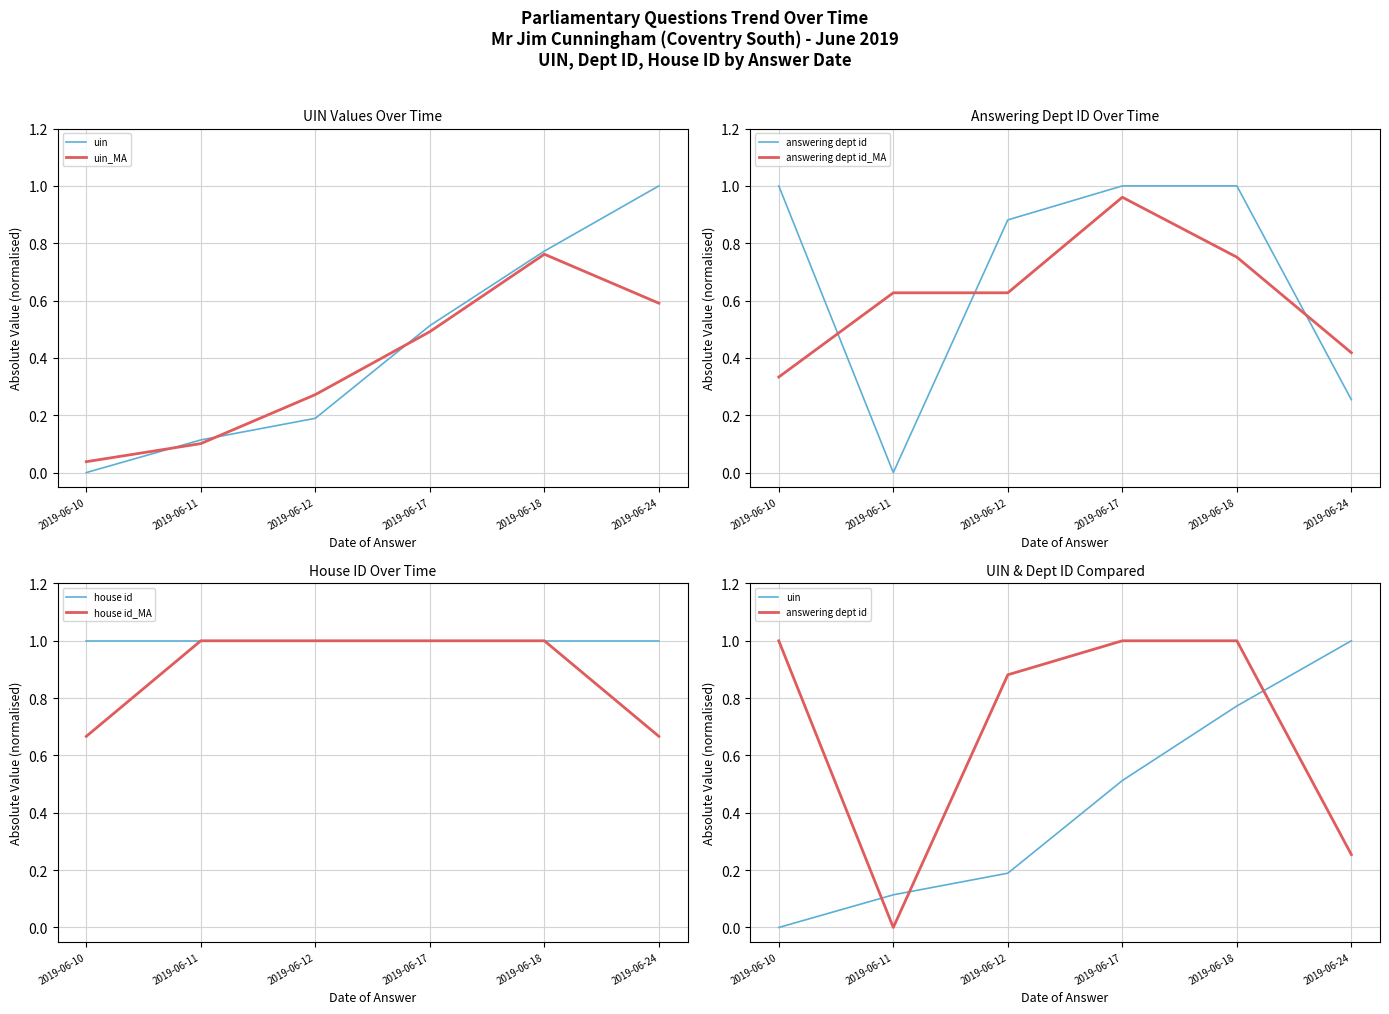

What is the average value of the uin series?

0.4